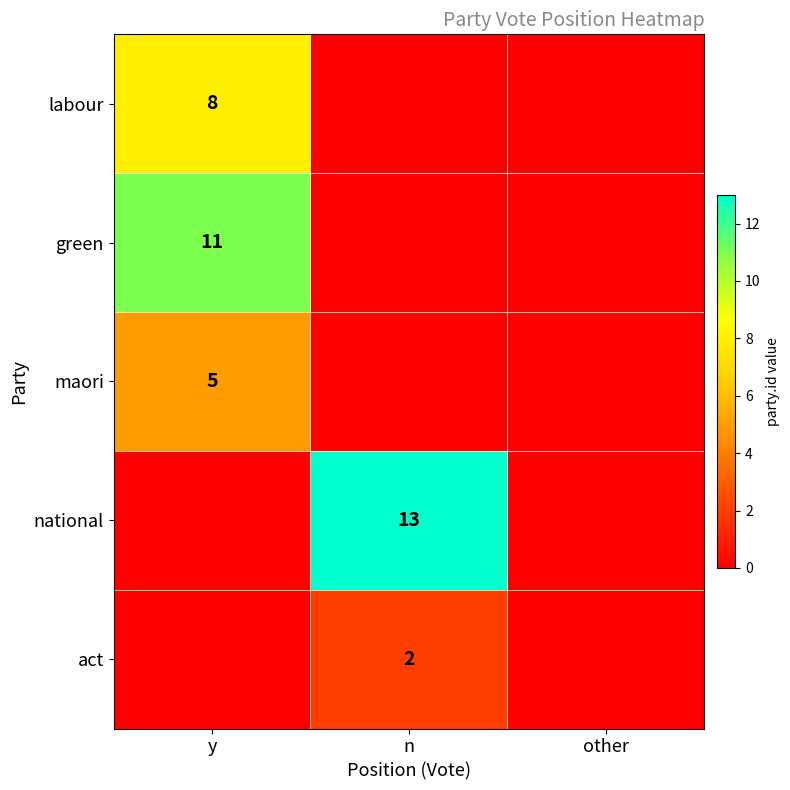

Is the value of act at n greater than the value of labour at y?

No